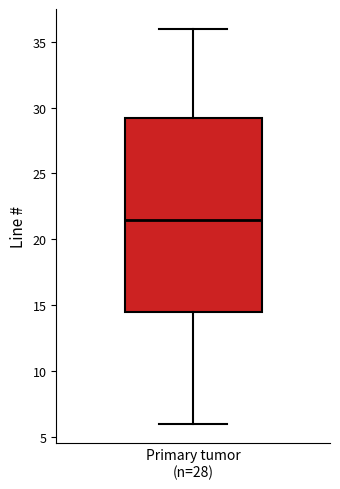

Read this box plot against the y-axis: the position of the median line, the range covered by the box, and the ends of both whiskers. The values are not printed on the chart, so give them approximately, as read against the axis.

median 21.5, box 14.5 to 29.5, whiskers 6.0 to 36.0